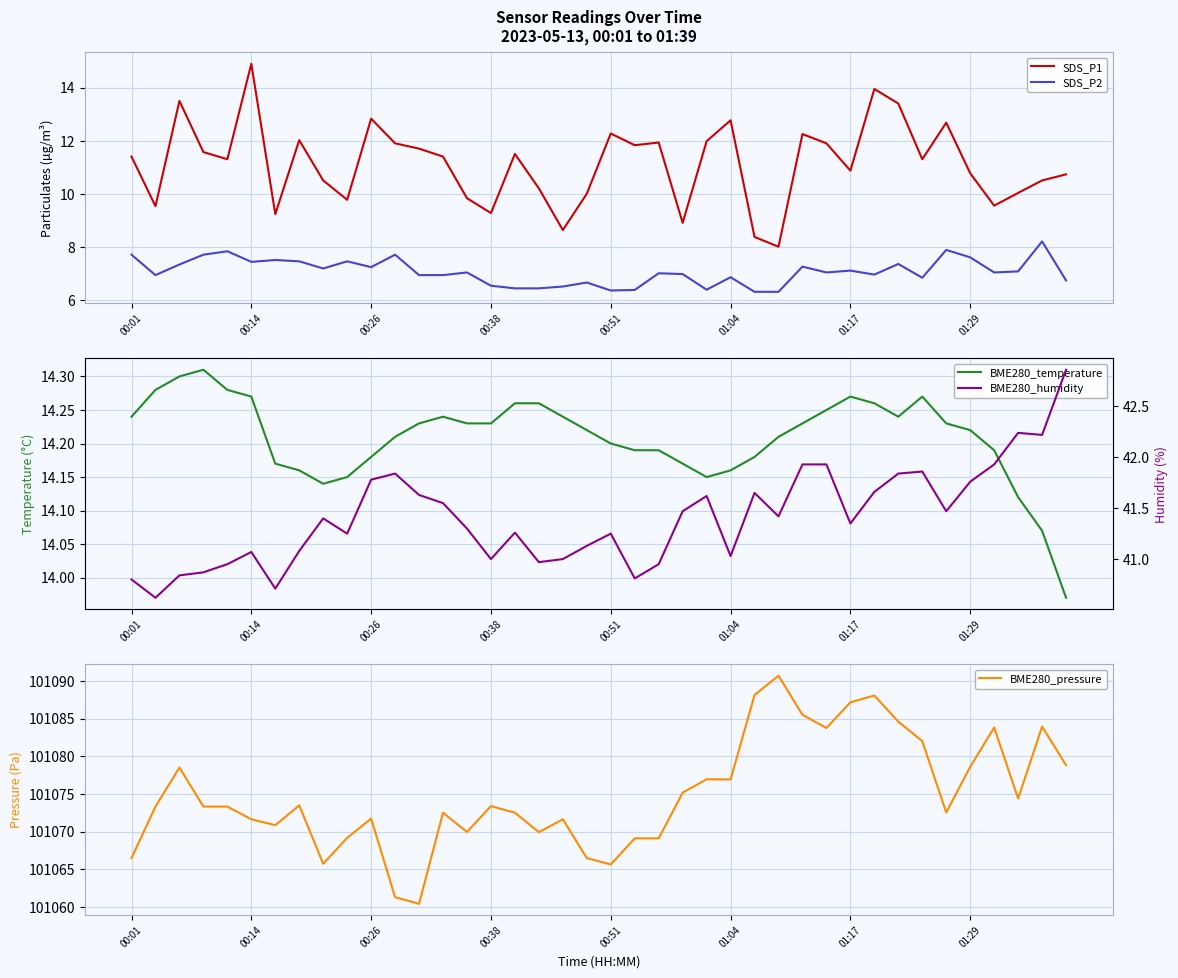

What is the maximum value for BME280_pressure?

101090.7